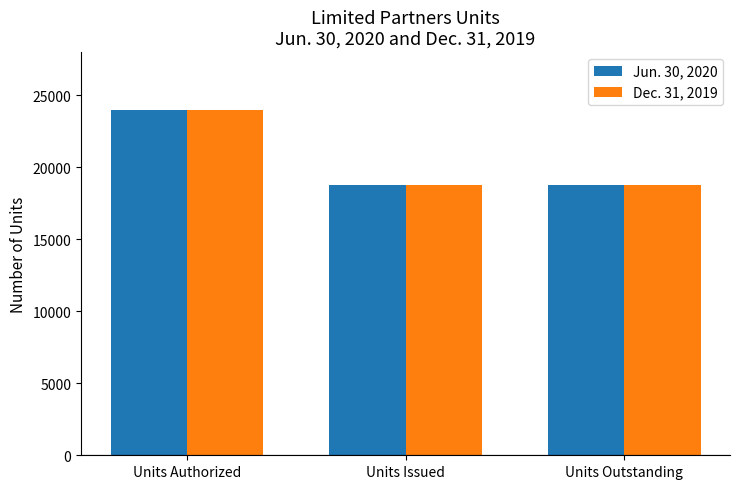

How many bars are there in each group?

2